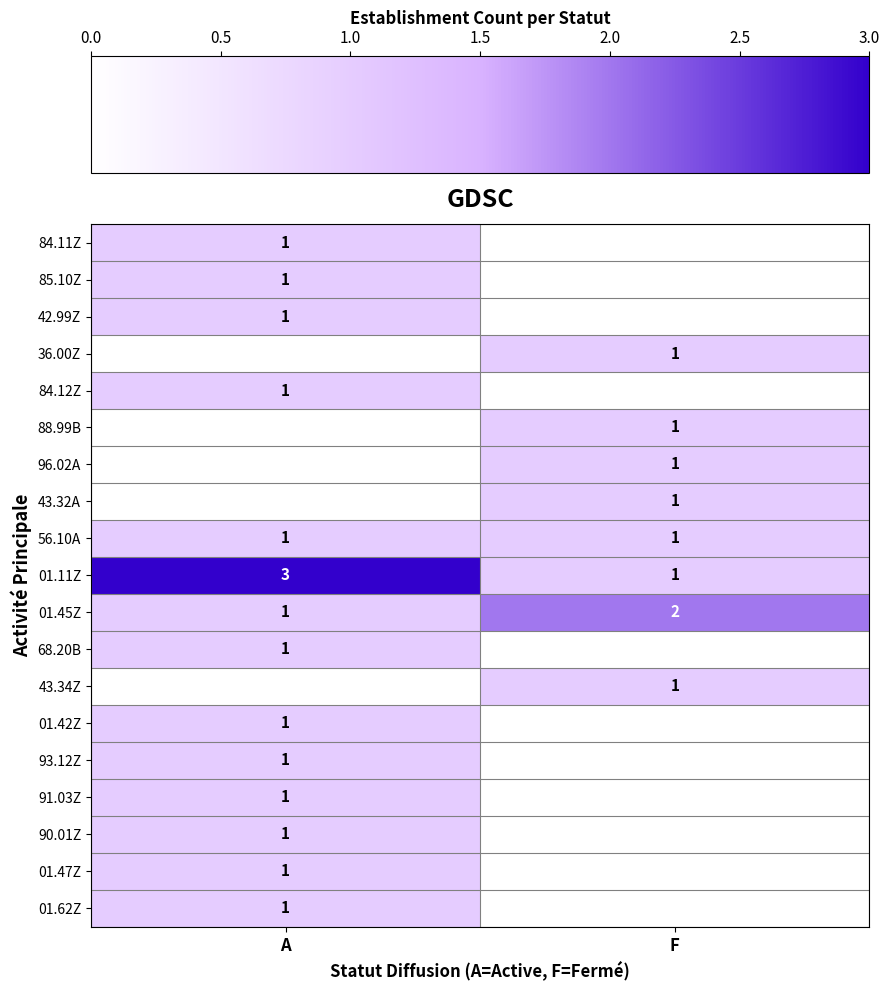

The 85.10Z series shows 1 at A. True or false?

True